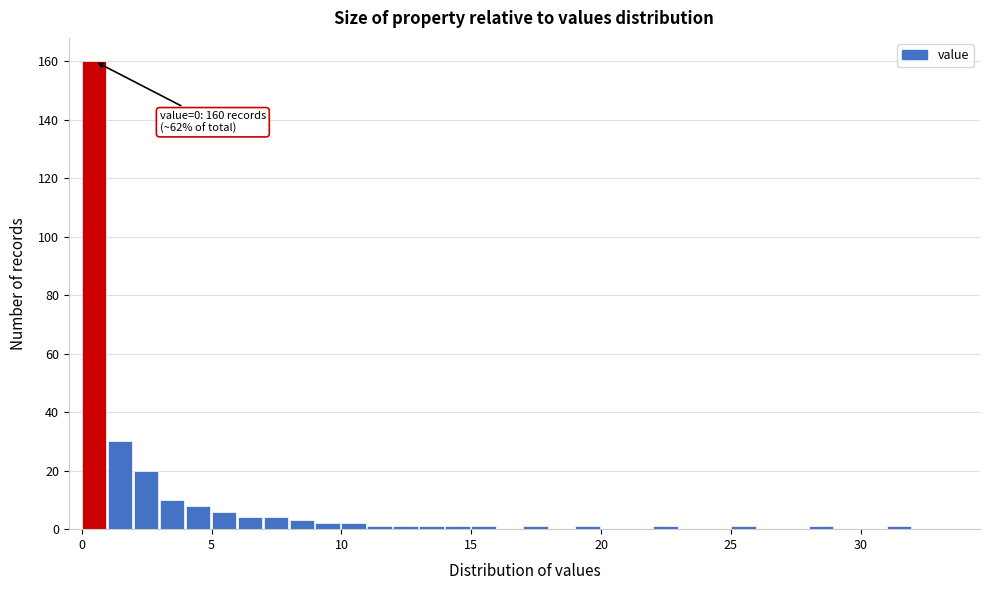

Read against the x-axis, roughly where is the centre of the tallest bar?

0.5